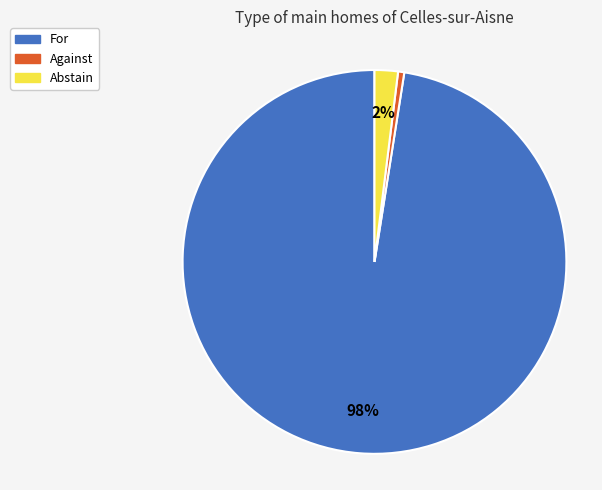

To the nearest percent, what portion does Against represent?

1%